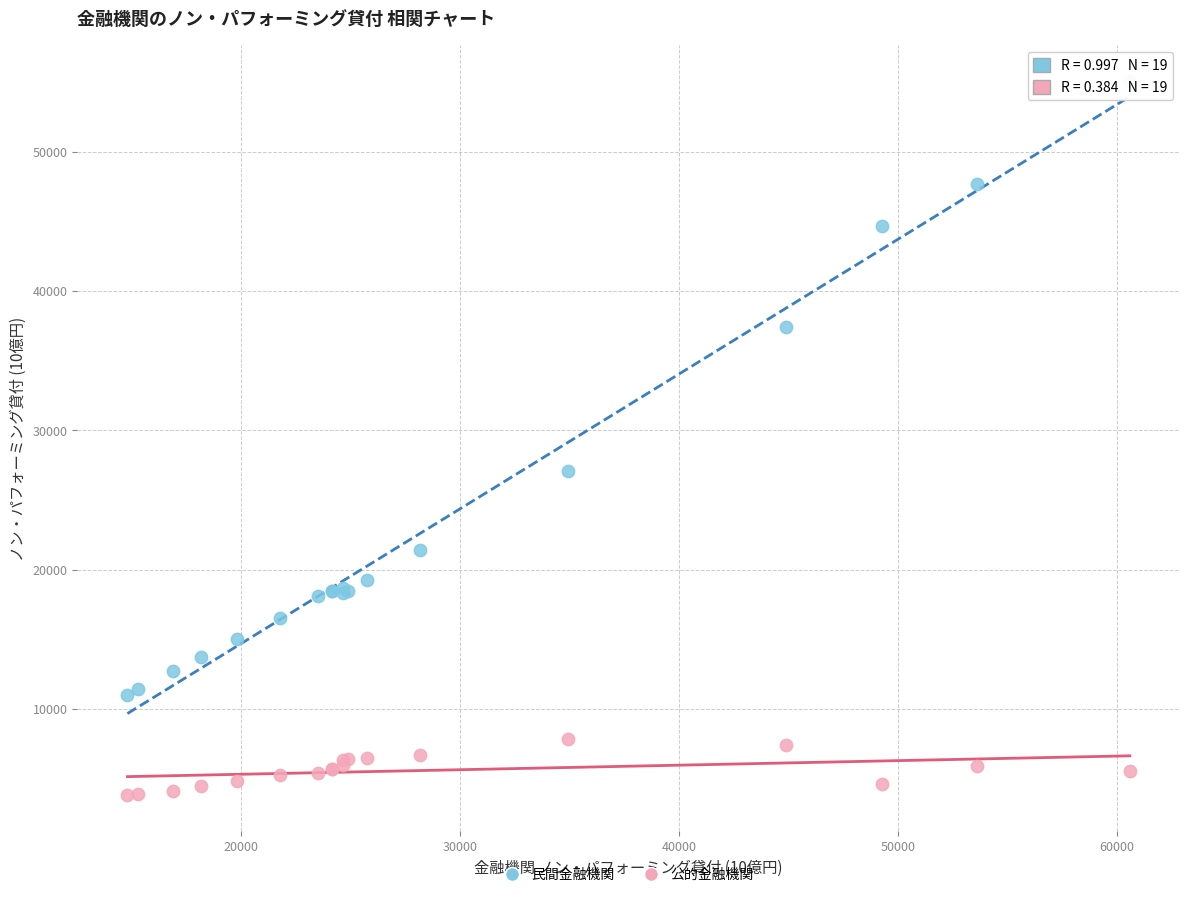

Which series has the widest spread of Y values?

民間金融機関